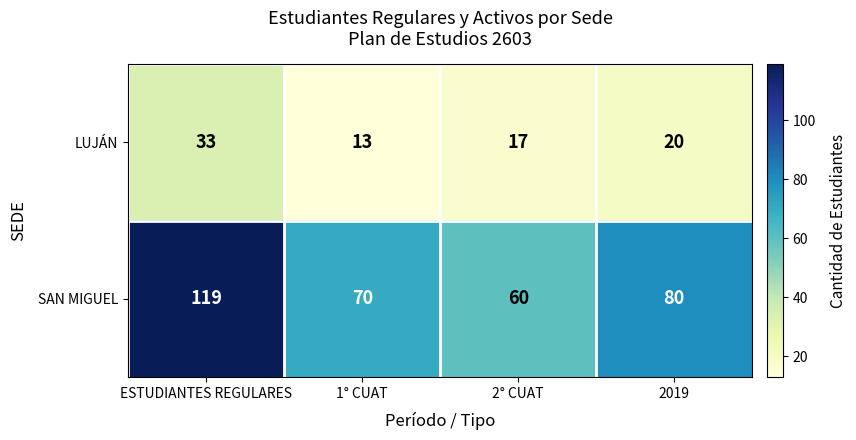

Which series changed the most between 1° CUAT and 2° CUAT?

SAN MIGUEL